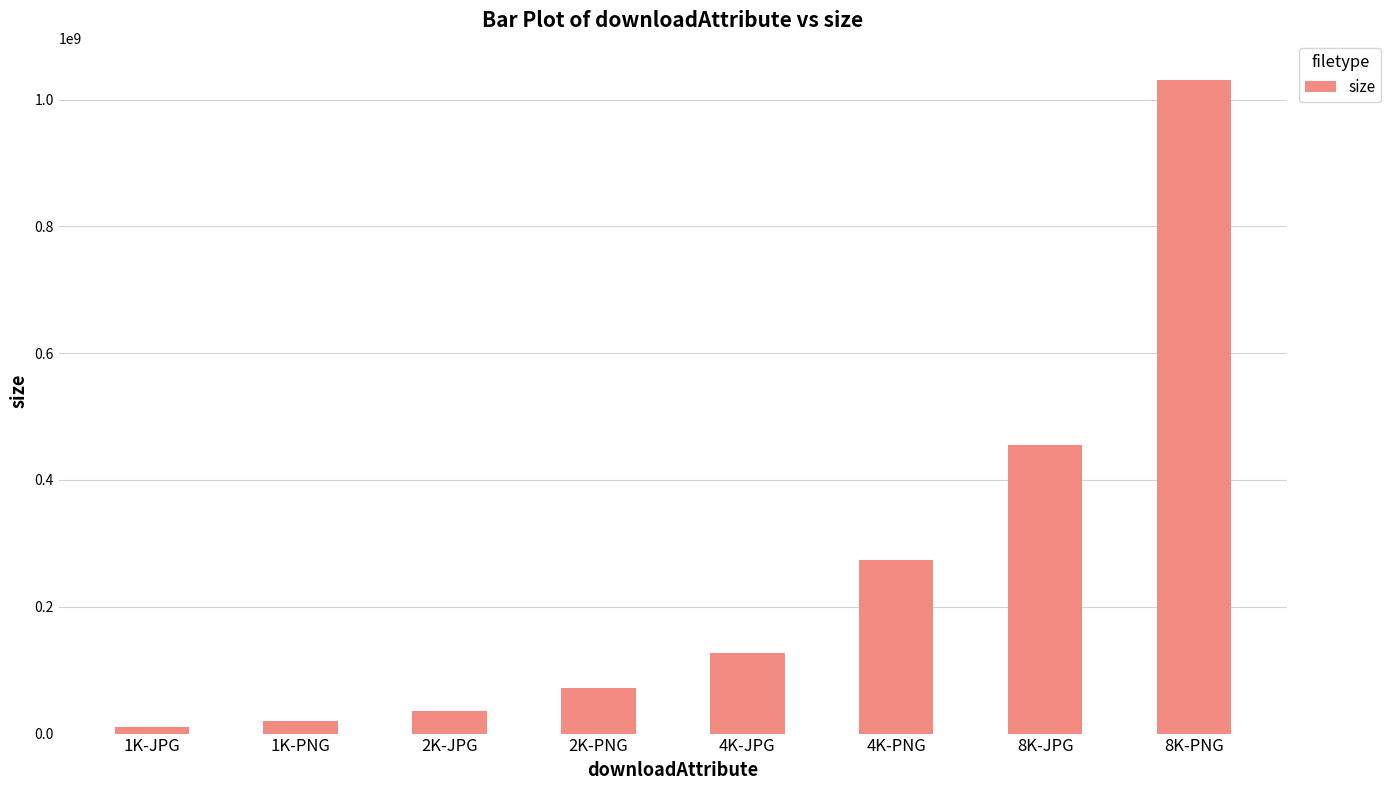

How many series are shown in this chart?

1